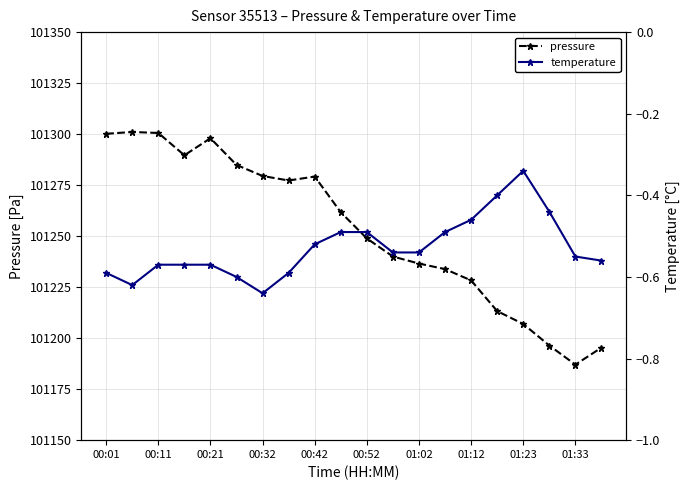

What is the highest value of the pressure series?

101301.1